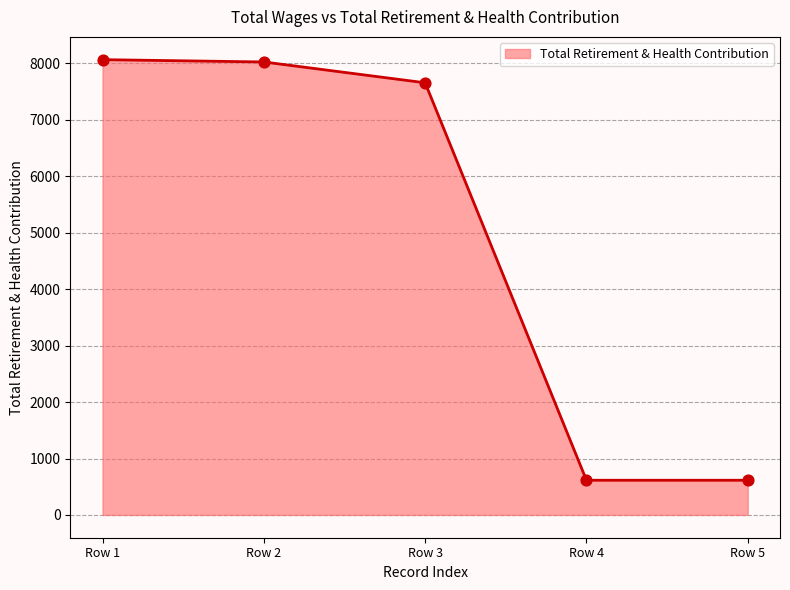

What is the change in value from Row 2 to Row 4?

-7412